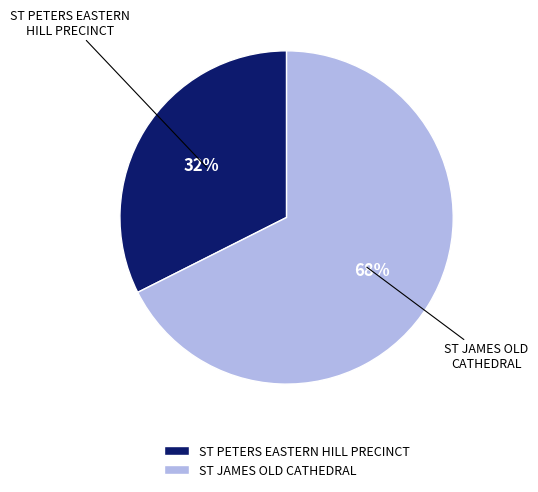

Which category accounts for the majority?

ST JAMES OLD CATHEDRAL